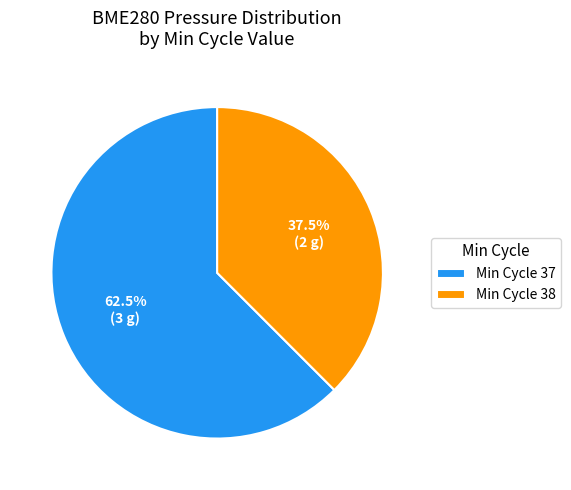

Rank the categories by value from lowest to highest.

Min Cycle 38, Min Cycle 37